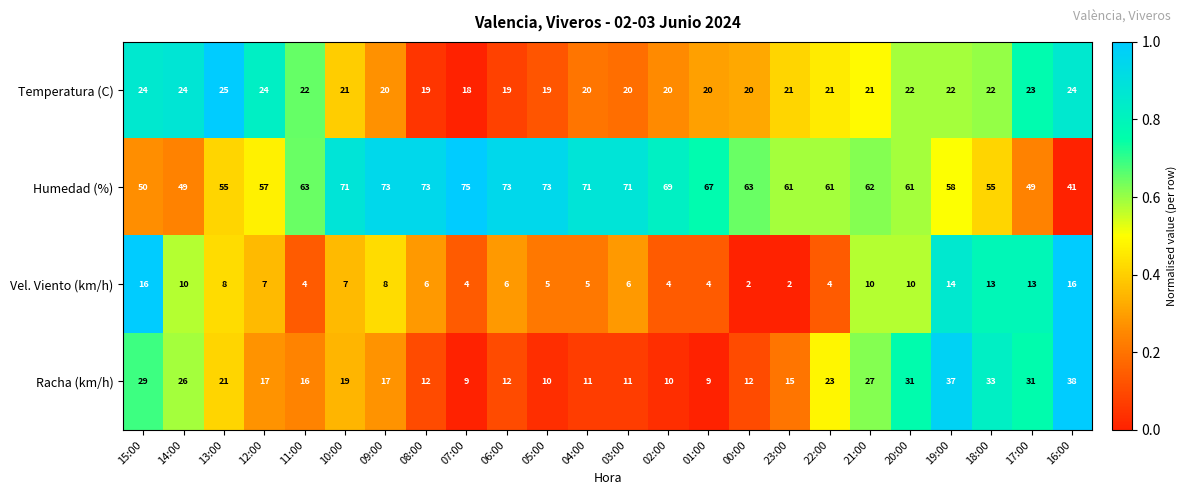

How many data points does each series have?

24